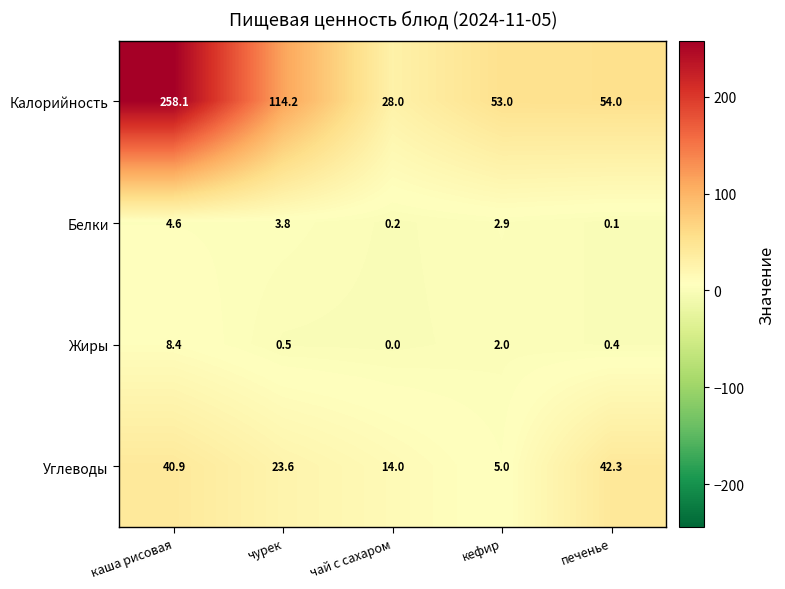

What is the difference between the second highest and minimum values in the Углеводы series?

35.9